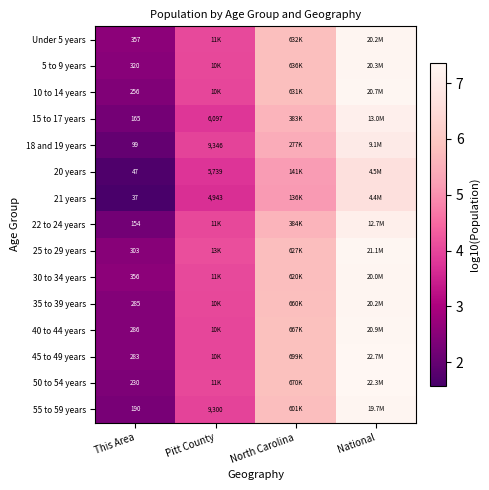

What is the difference between the highest and lowest values at North Carolina?

0.7